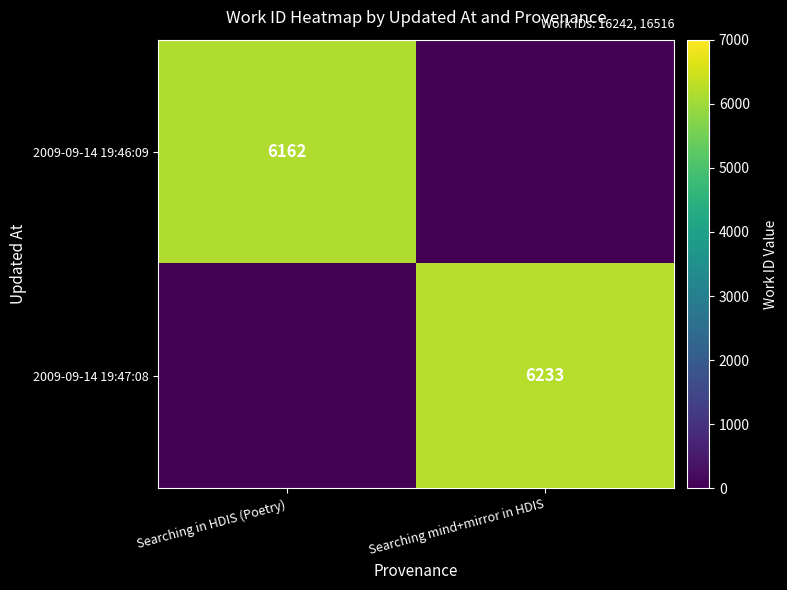

Between Searching in HDIS (Poetry) and Searching mind+mirror in HDIS, which is larger?

Searching in HDIS (Poetry)